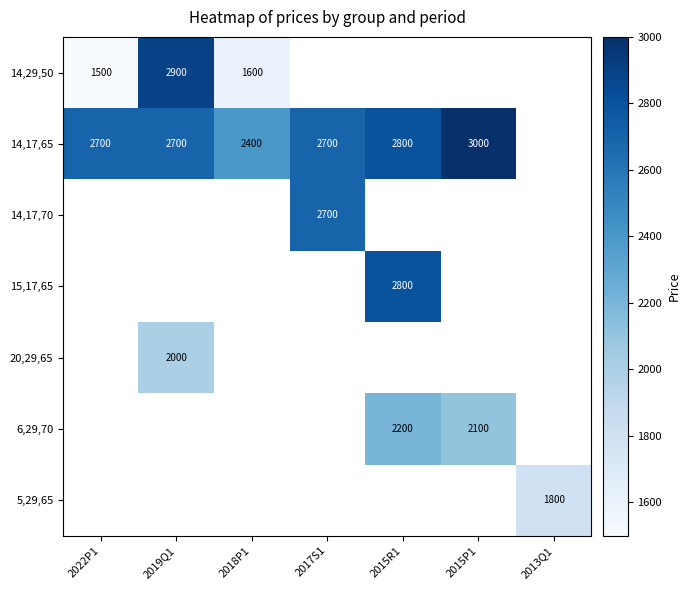

The 14,29,50 series shows 4776 at 2019Q1. True or false?

False